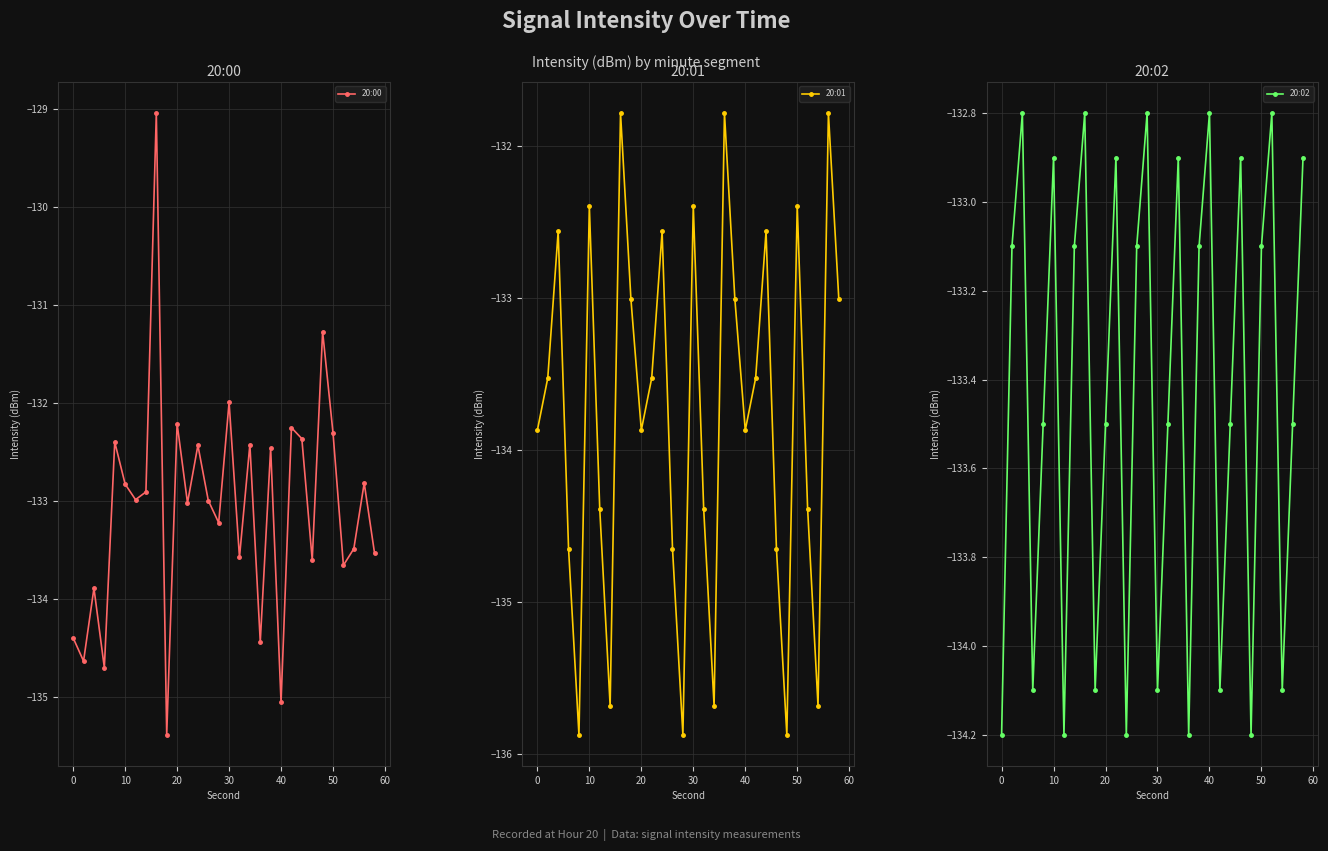

In 20:00, how many points are lower than both neighbors (excluding endpoints)?

11